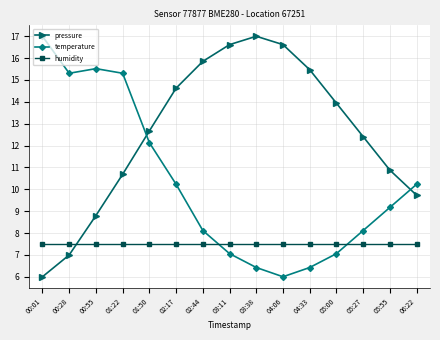

Is it true that temperature equals 8.1 at 05:27?

True